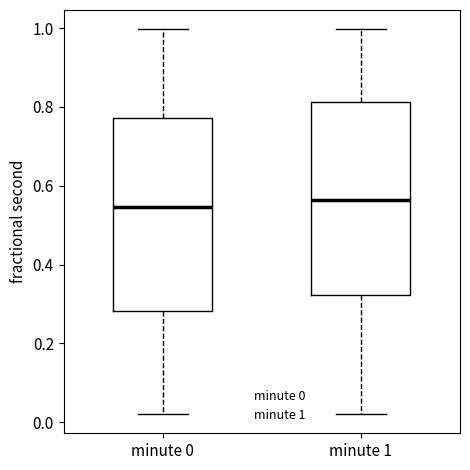

Reading left to right, transcribe this box plot: for each box, give where its median line is, the range the box spans, and where its two whiskers end, as read against the y-axis. The values are not printed on the chart, so give them approximately, as read against the axis.

minute 0: median 0.54, box 0.28 to 0.78, whiskers 0.02 to 1.00
minute 1: median 0.56, box 0.32 to 0.82, whiskers 0.02 to 1.00